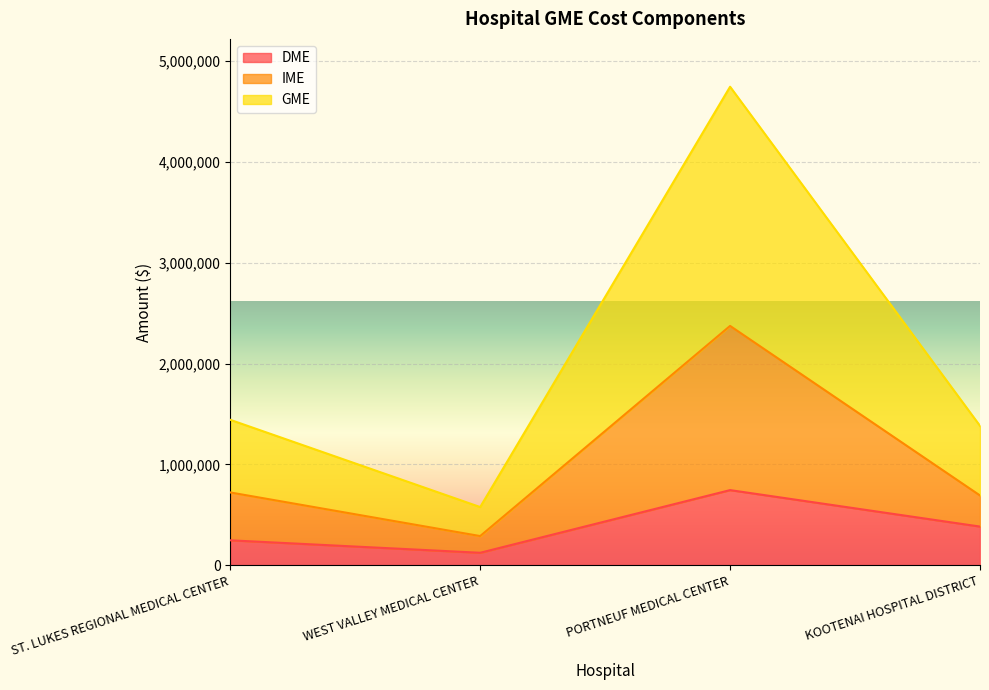

What value does the DME series have at PORTNEUF MEDICAL CENTER?

744135